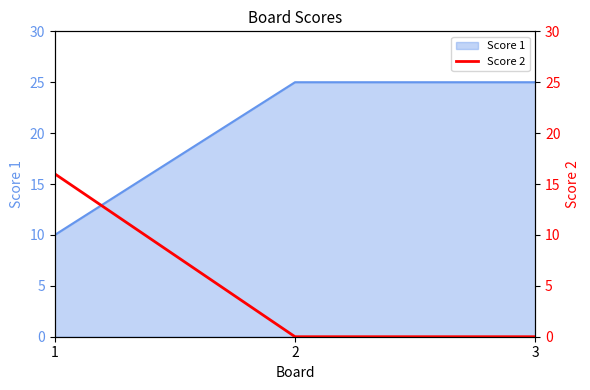

Is this an area chart (filled region under the line)?

No